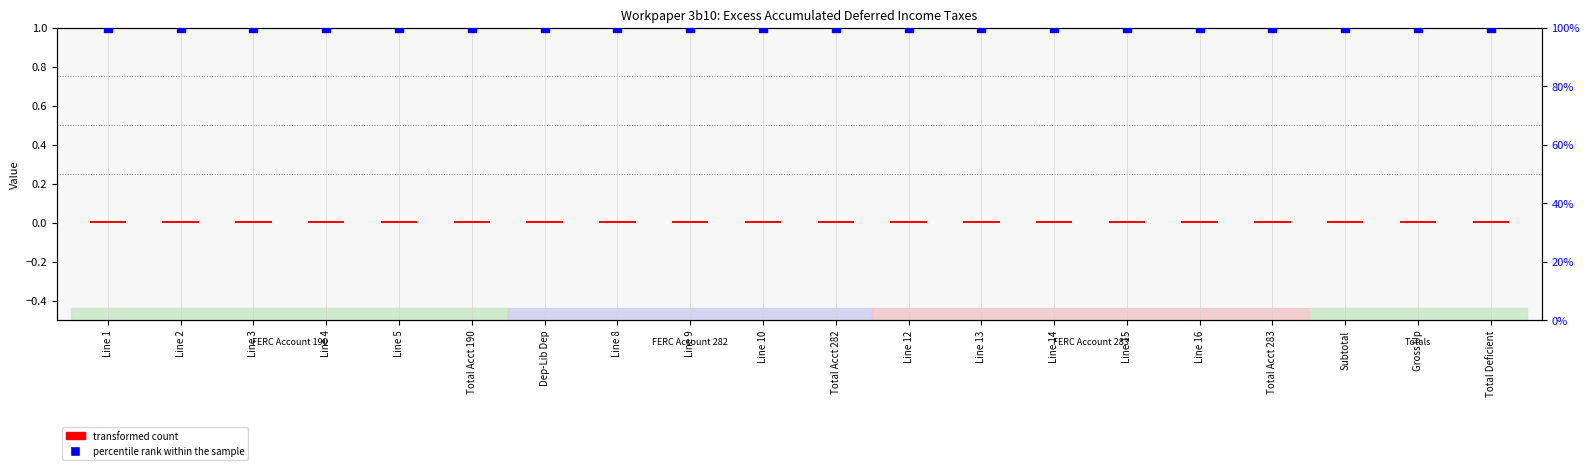

Which series has the widest spread of Y values?

transformed count